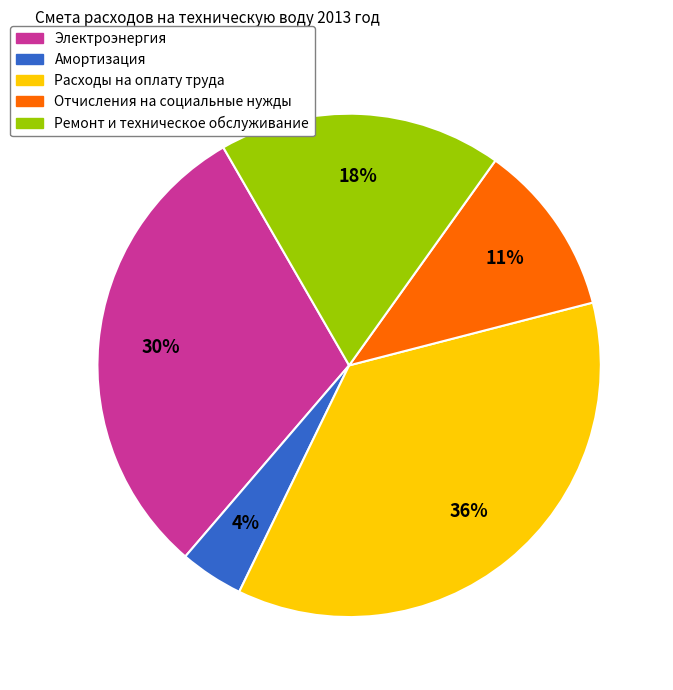

Combined, do Расходы на оплату труда and Электроэнергия account for over 50%?

Yes